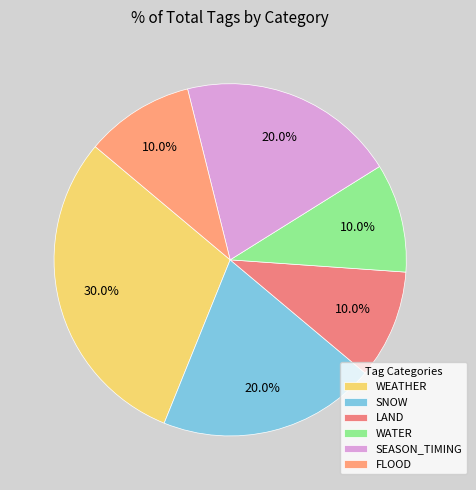

Which slice is the smallest?

LAND